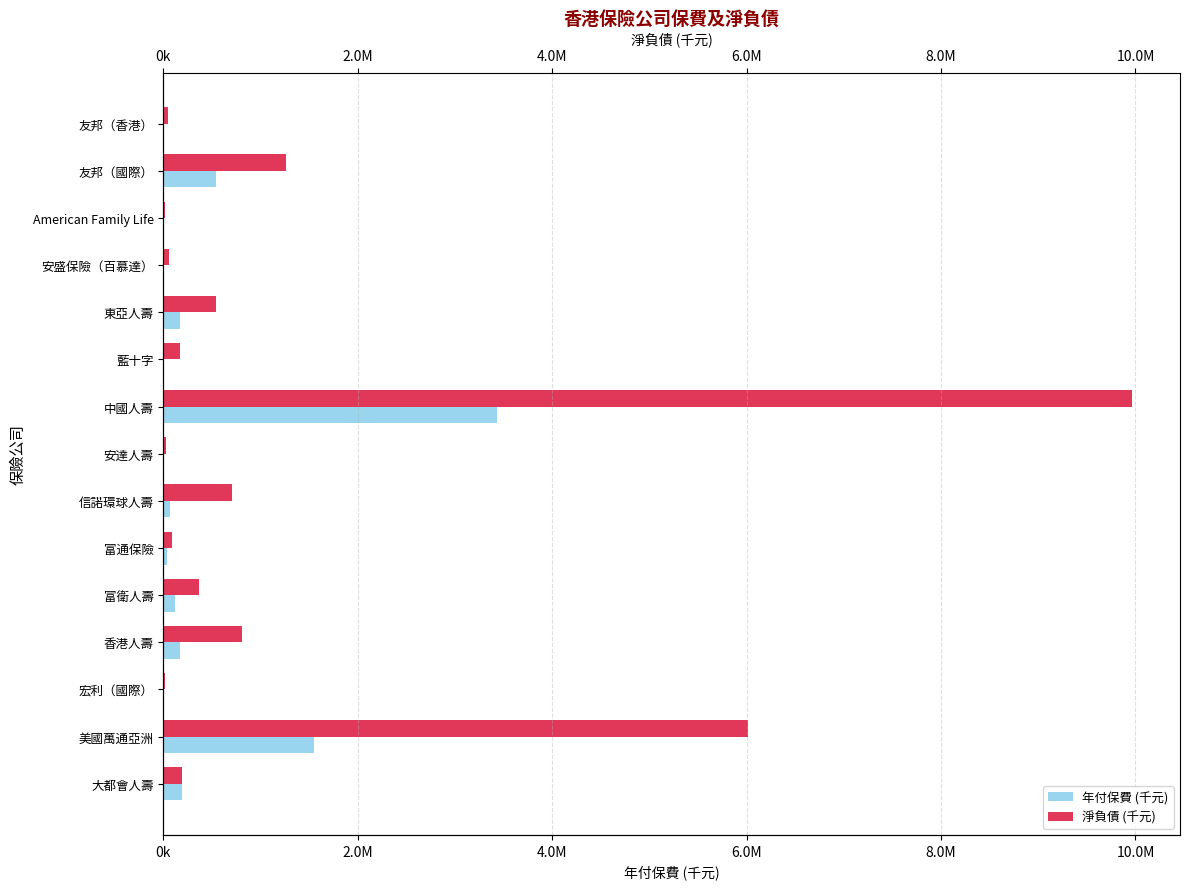

At how many categories does at least one series exceed 3443912?

2